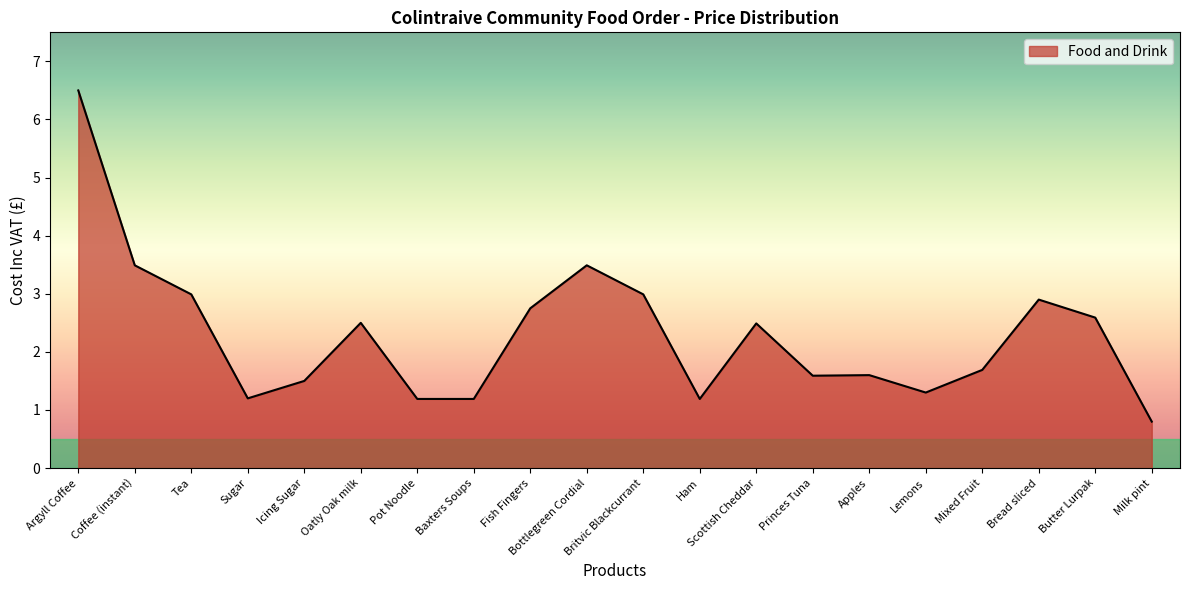

Is it true that the value at Coffee (instant) is 3.5?

True